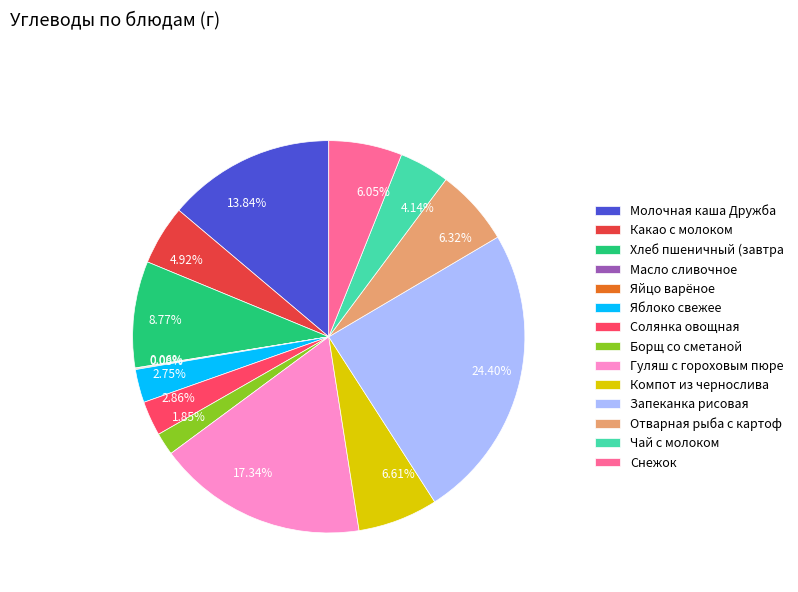

To the nearest percent, what is the difference between the Гуляш с гороховым пюре and Борщ со сметаной slice percentages?

15%